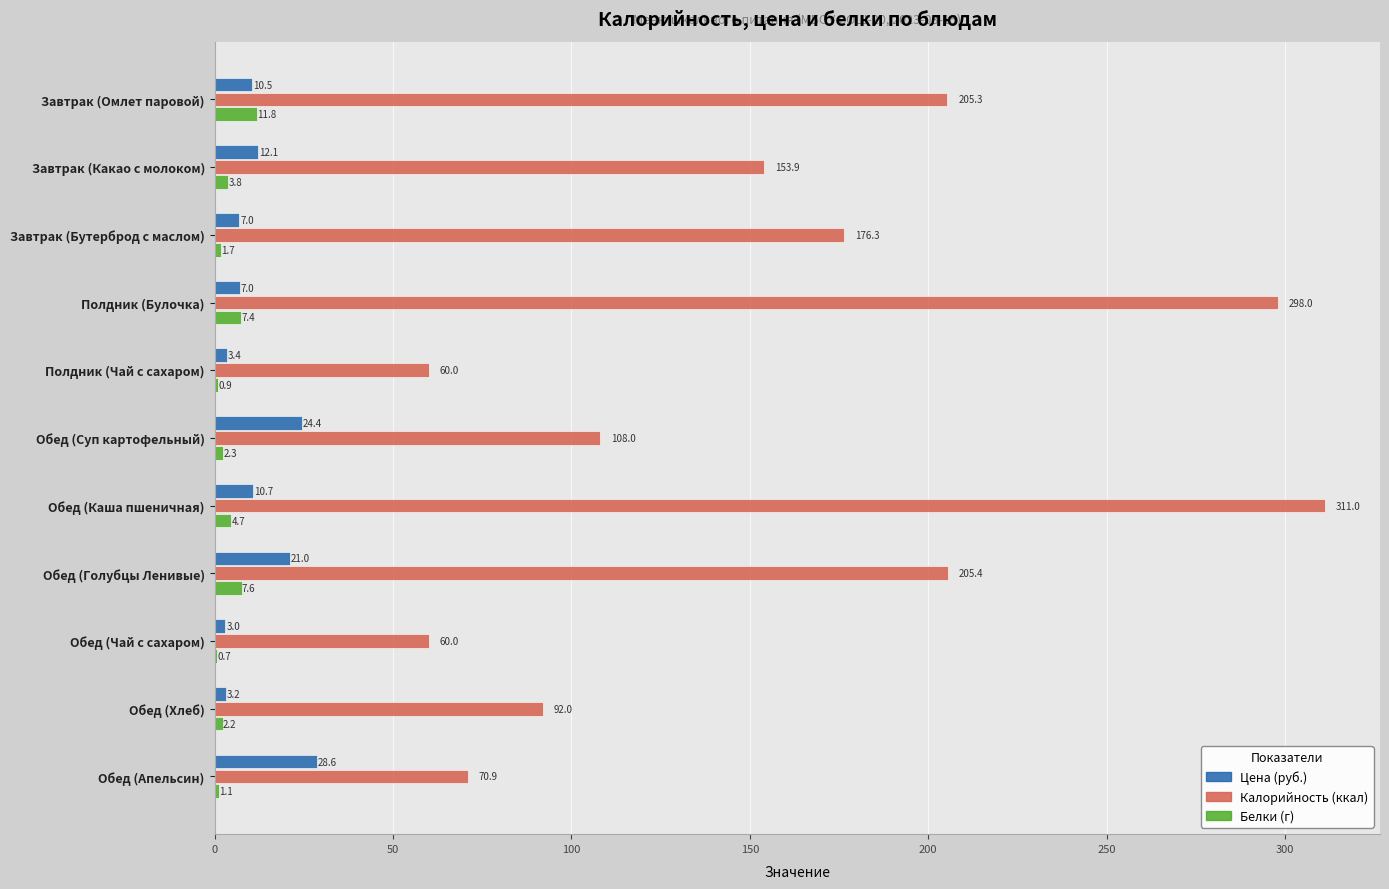

What is the sum of all Белки (г) values?

44.2